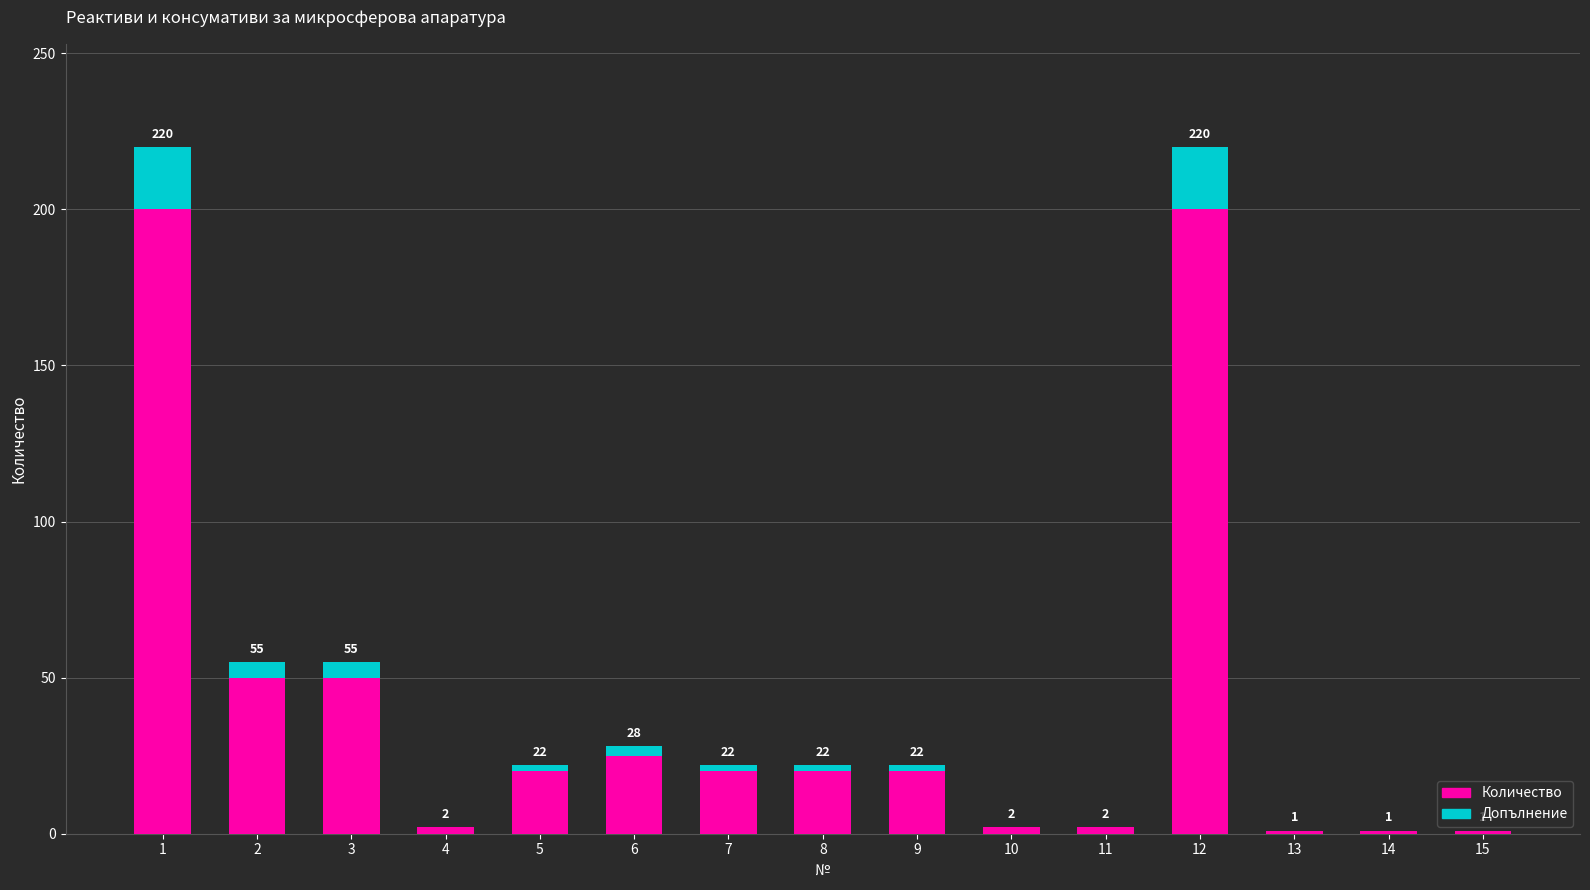

What are all the series names shown in the legend?

Количество, Допълнение